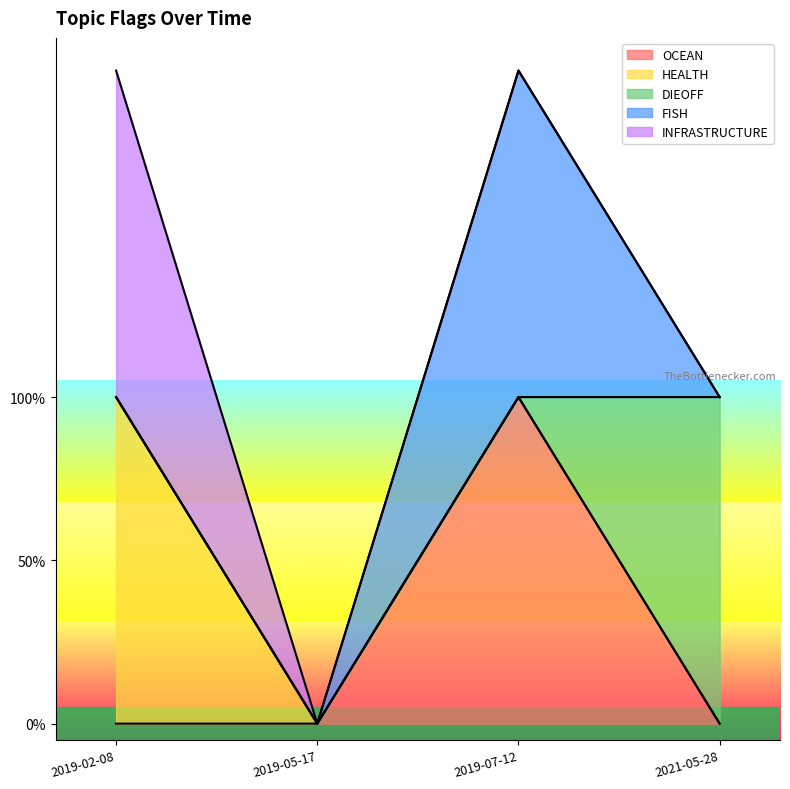

Reading left to right, what are all the values shown in this chart?

OCEAN: 2019-02-08=0	2021-05-28=0	2019-07-12=1	2019-05-17=0
HEALTH: 2019-02-08=1	2021-05-28=0	2019-07-12=0	2019-05-17=0
DIEOFF: 2019-02-08=0	2021-05-28=1	2019-07-12=0	2019-05-17=0
FISH: 2019-02-08=0	2021-05-28=0	2019-07-12=1	2019-05-17=0
INFRASTRUCTURE: 2019-02-08=1	2021-05-28=0	2019-07-12=0	2019-05-17=0